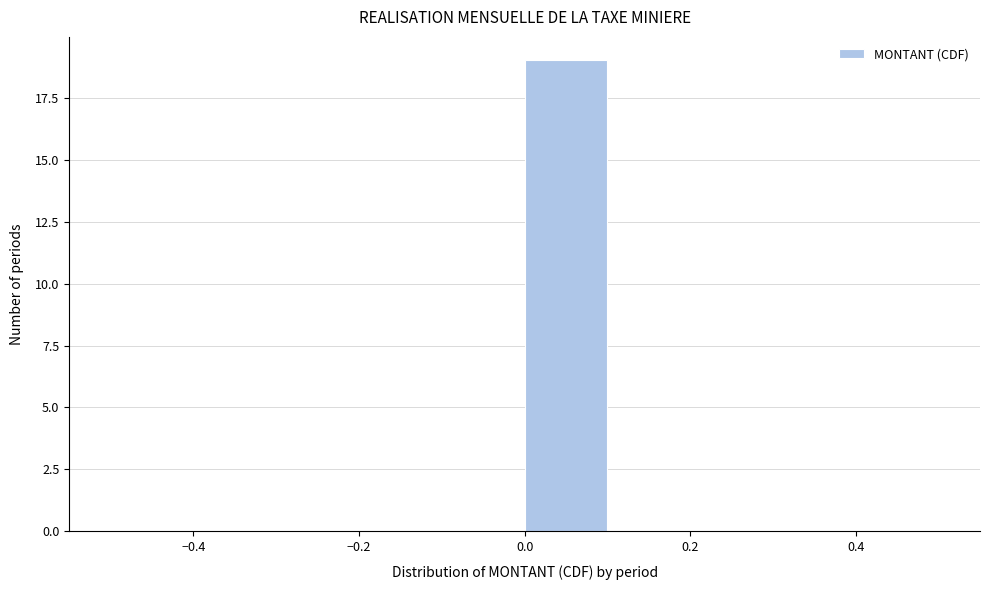

Over which range of the x-axis is the bar tallest?

0.0 to 0.1